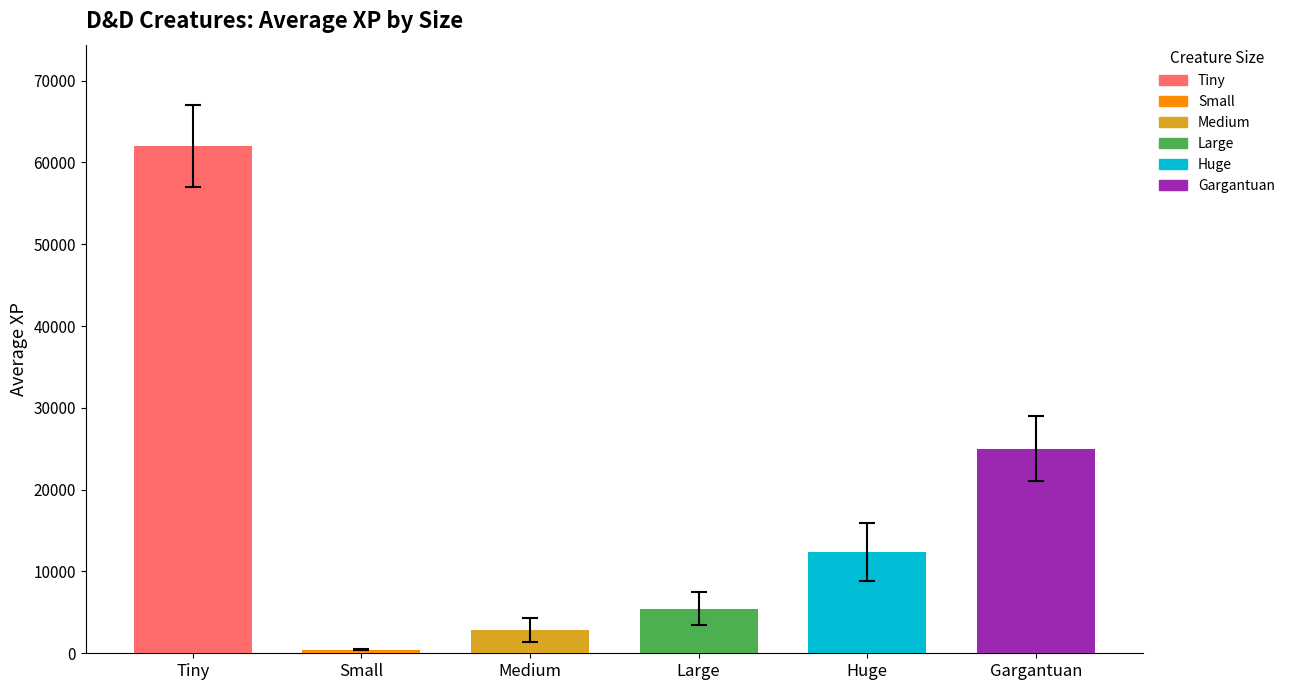

Does the chart contain any negative values?

No